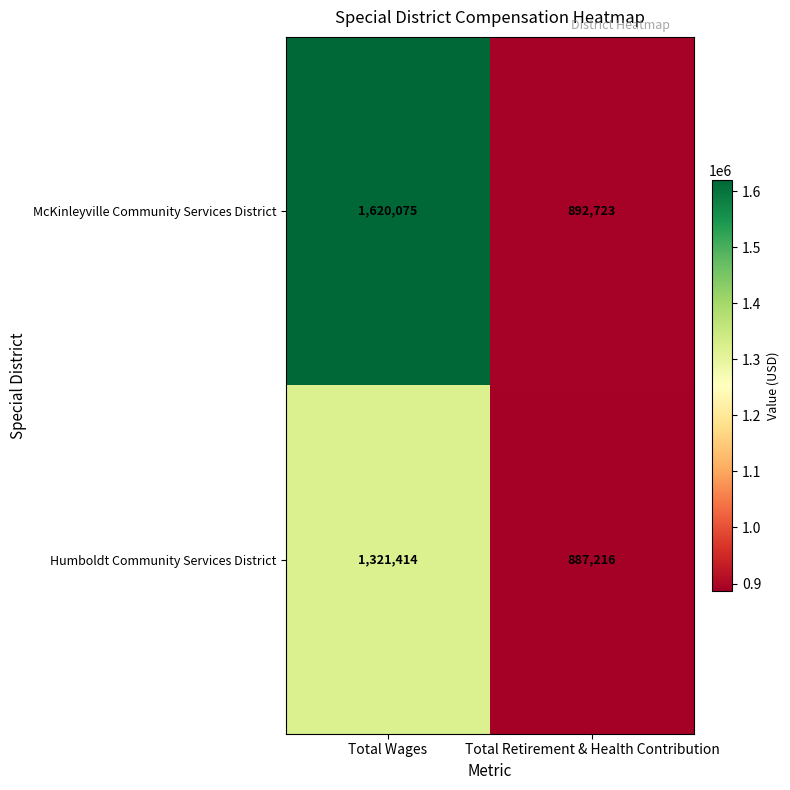

List the series in order of their overall mean, lowest first.

Humboldt Community Services District, McKinleyville Community Services District